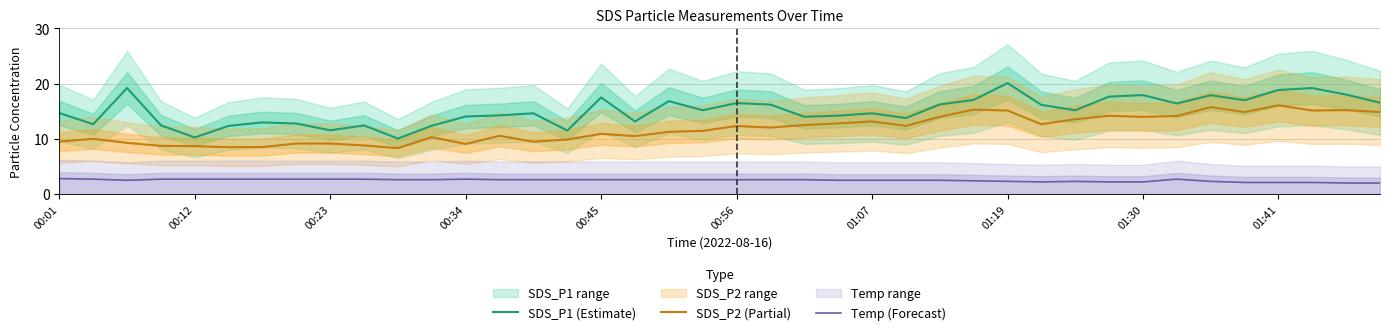

True or false: SDS_P2 (Partial) and SDS_P1 (Estimate) intersect in this chart.

False